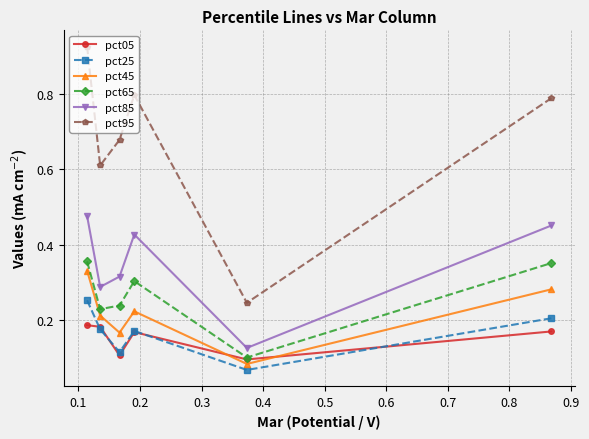

Which series has the widest spread of values?

pct95